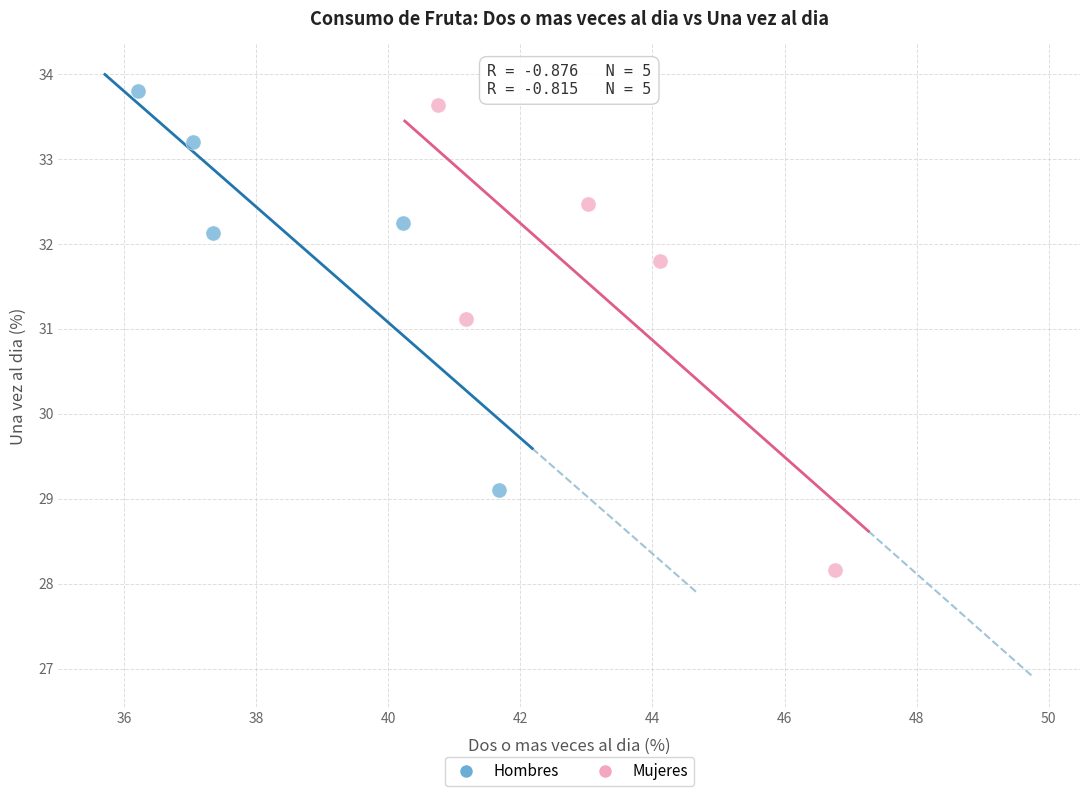

Which series contains the lowest Y value?

Mujeres